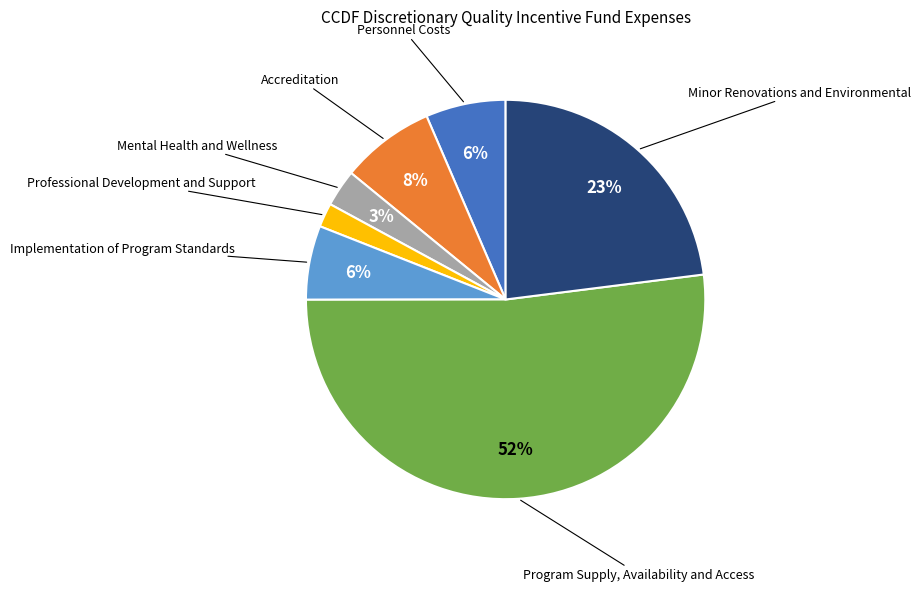

Does any single category account for the majority?

Yes